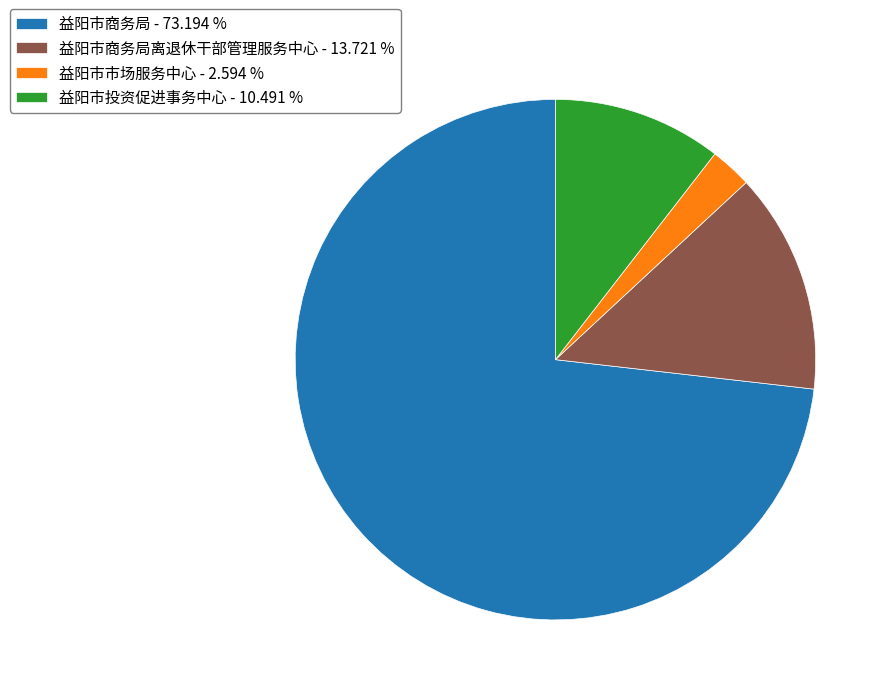

What is the ratio of the value at 益阳市商务局离退休干部管理服务中心 - 13.721 % to the value at 益阳市投资促进事务中心 - 10.491 %?

1.3